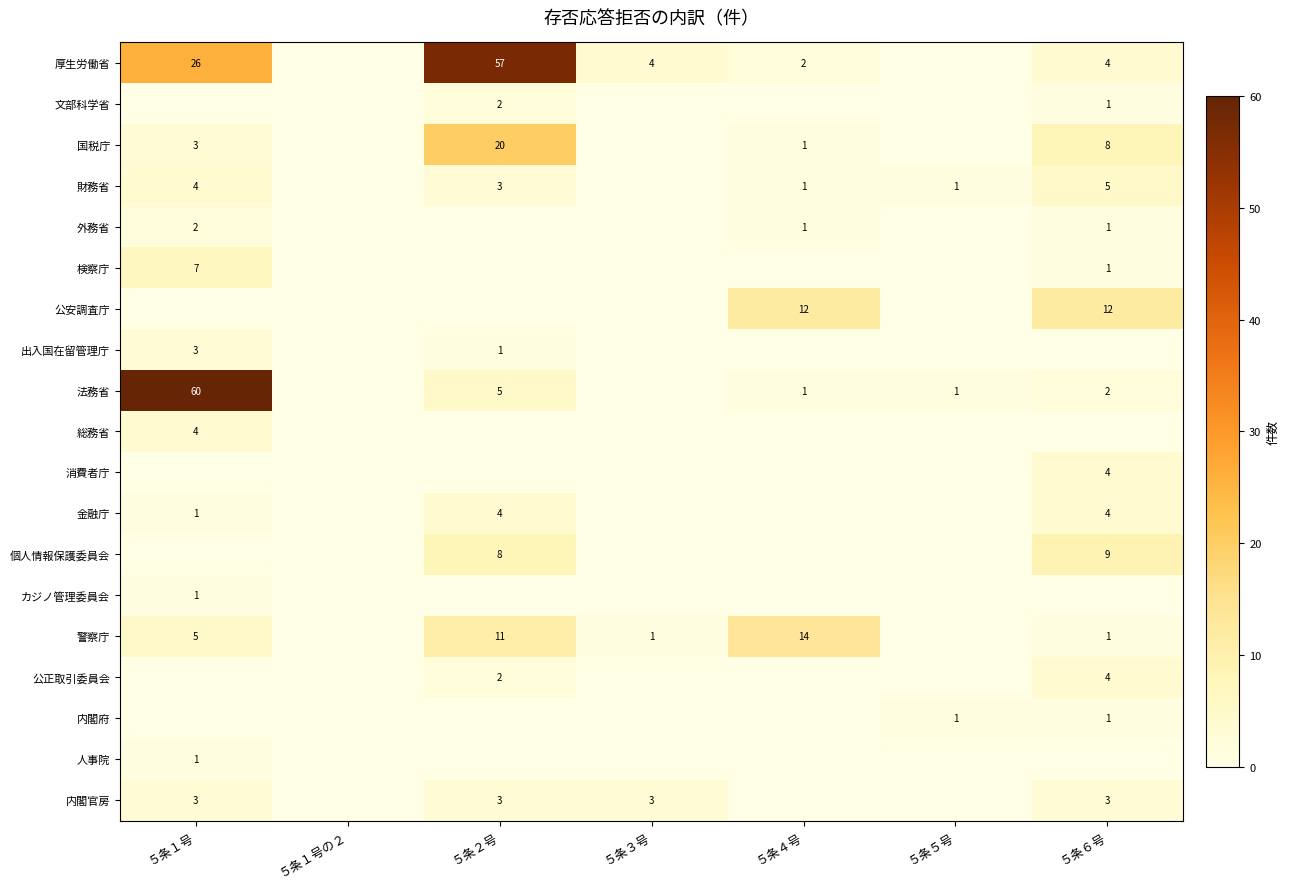

The 財務省 series shows 0 at ５条５号. True or false?

False